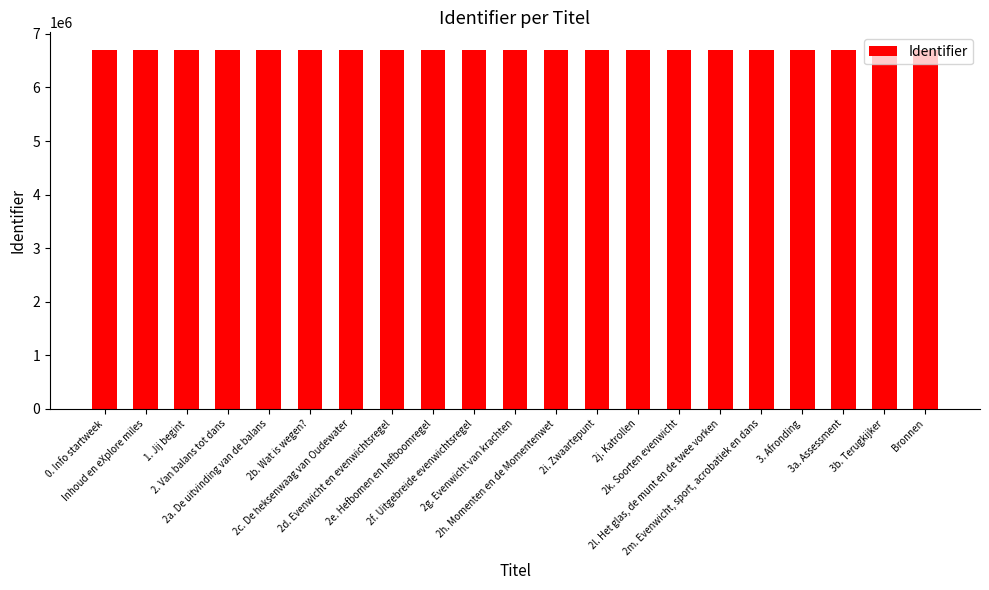

What is the maximum value shown in the chart?

6694857